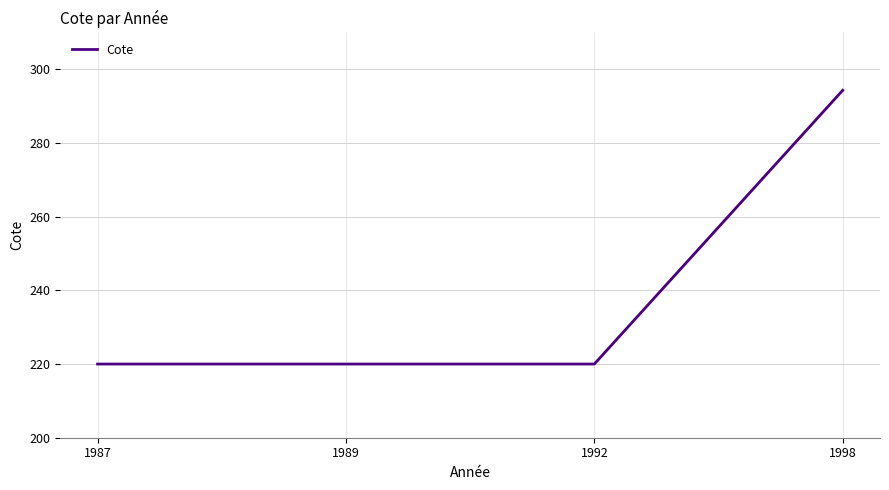

What is the minimum value shown in the chart?

220.0